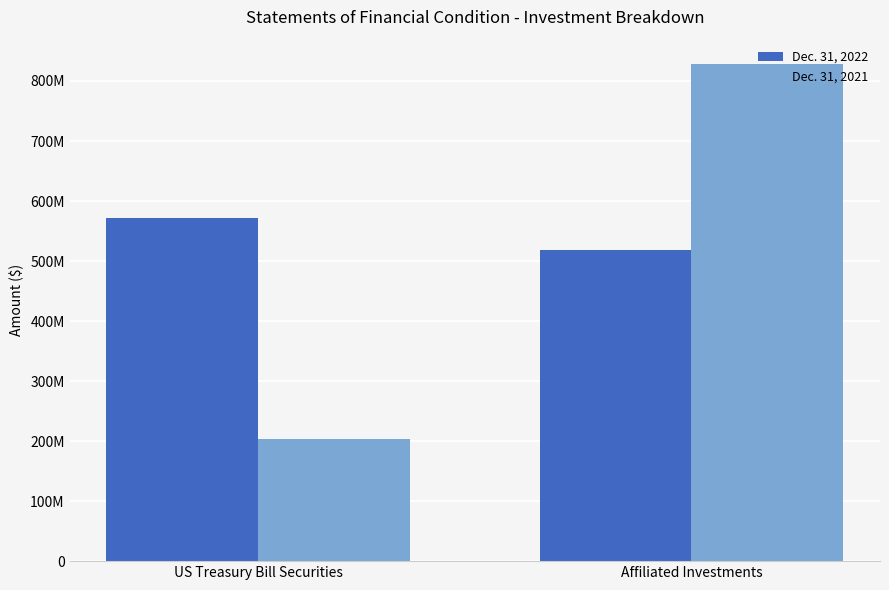

Is the value of Dec. 31, 2022 at Affiliated Investments greater than the value of Dec. 31, 2021 at US Treasury Bill Securities?

Yes